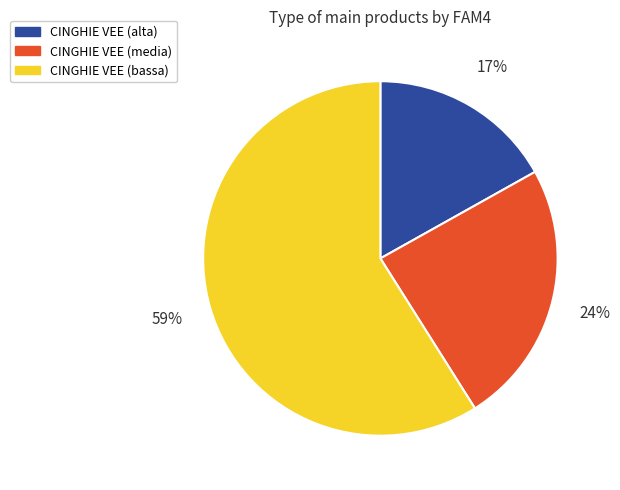

To the nearest percent, what is the difference between the largest and smallest slice percentages?

42%